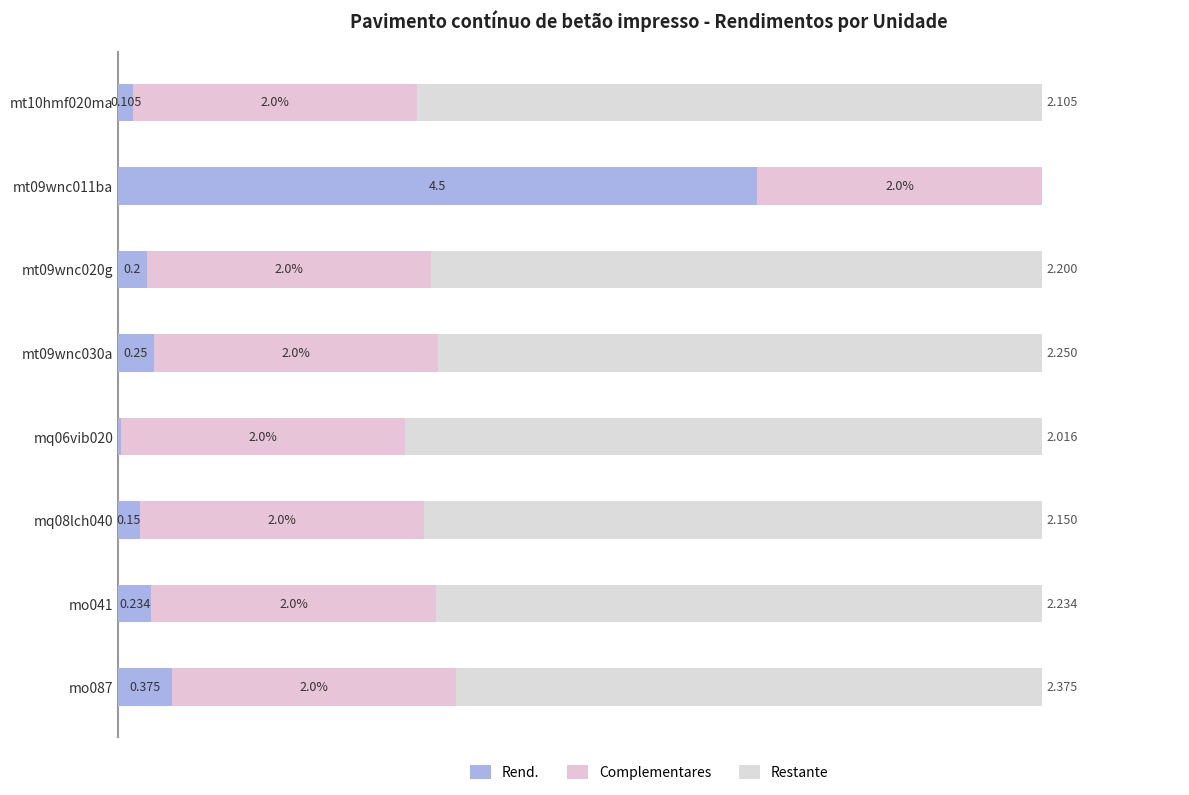

Rank the series by their maximum value, from lowest to highest.

Complementares, Restante, Rend.